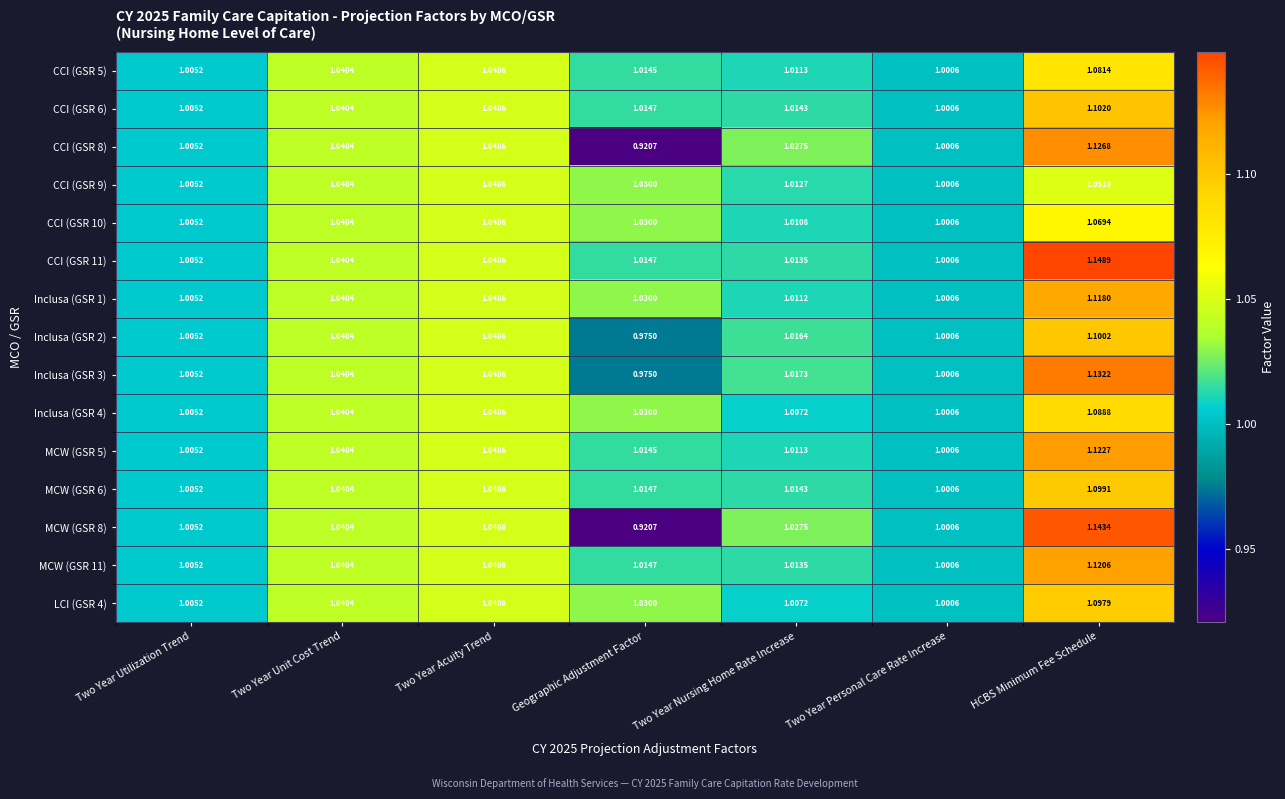

Is the value of CCI (GSR 10) at Two Year Acuity Trend greater than the value of Inclusa (GSR 4) at Two Year Personal Care Rate Increase?

Yes